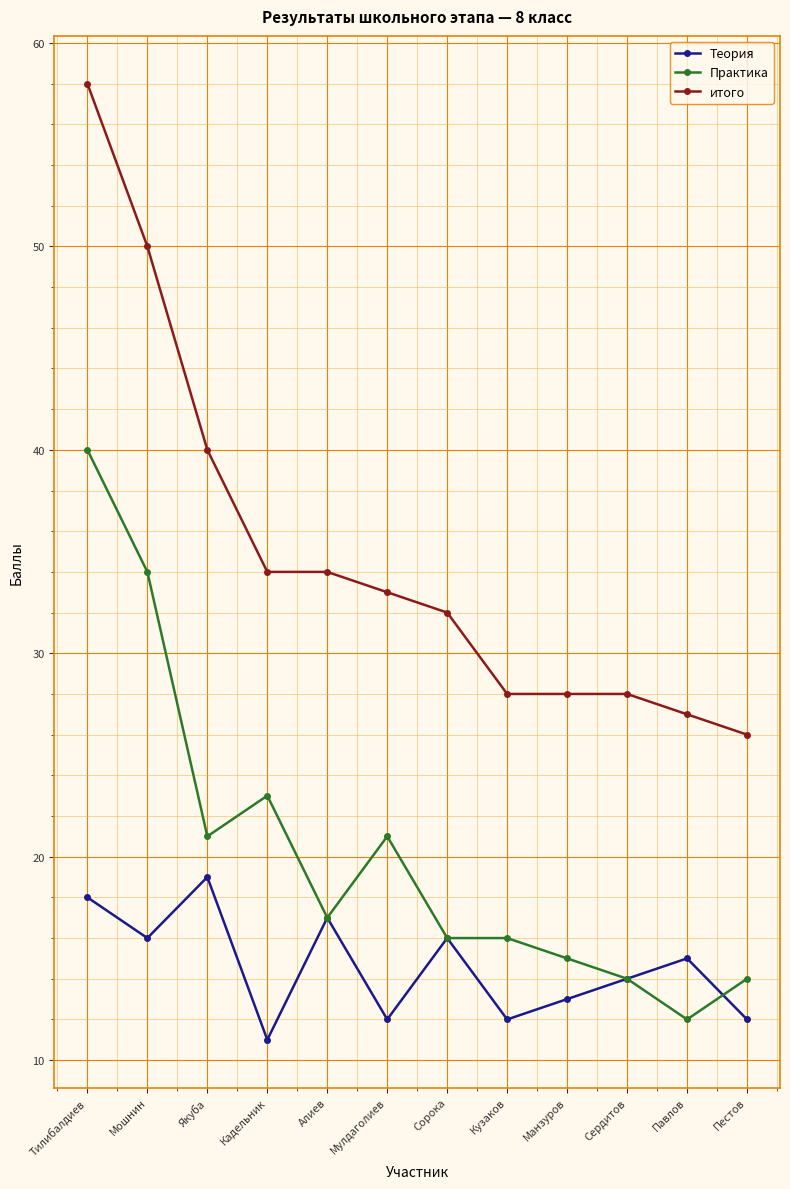

What is the sum of all Практика values?

243